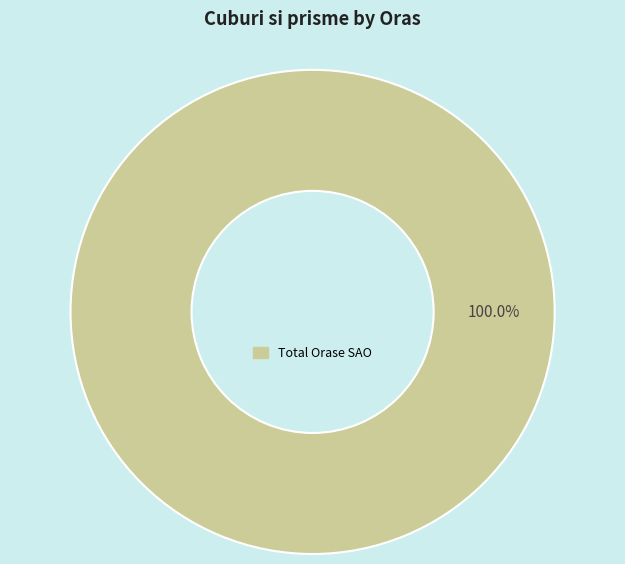

Is there any slice that represents more than half of the pie?

Yes